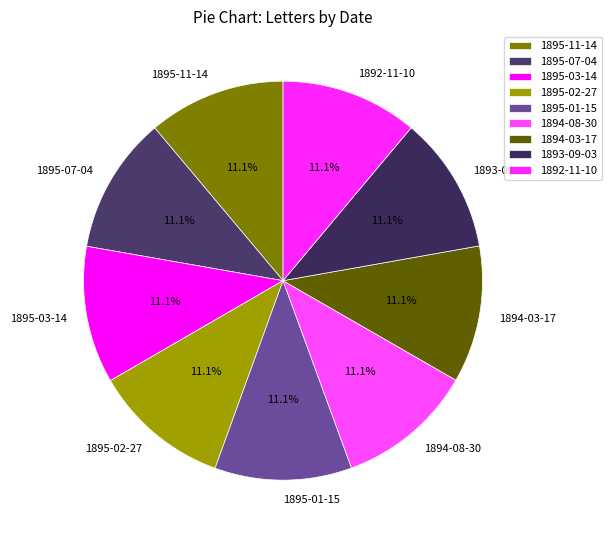

What percentage is the 1895-03-14 slice, to the nearest percent?

11%